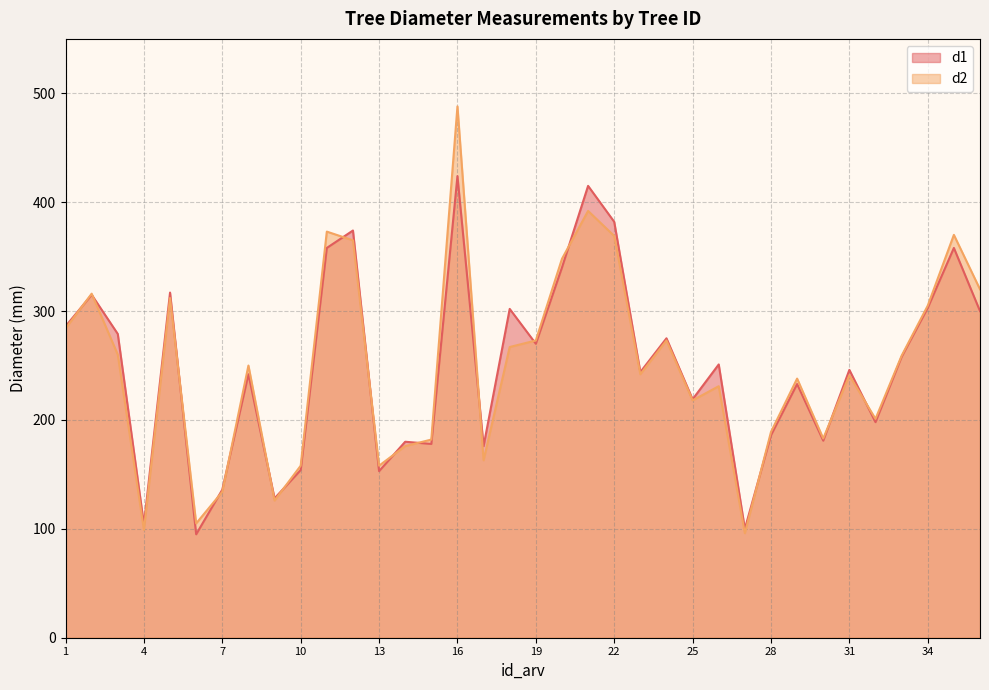

Between 34 and 35, which is larger?

35